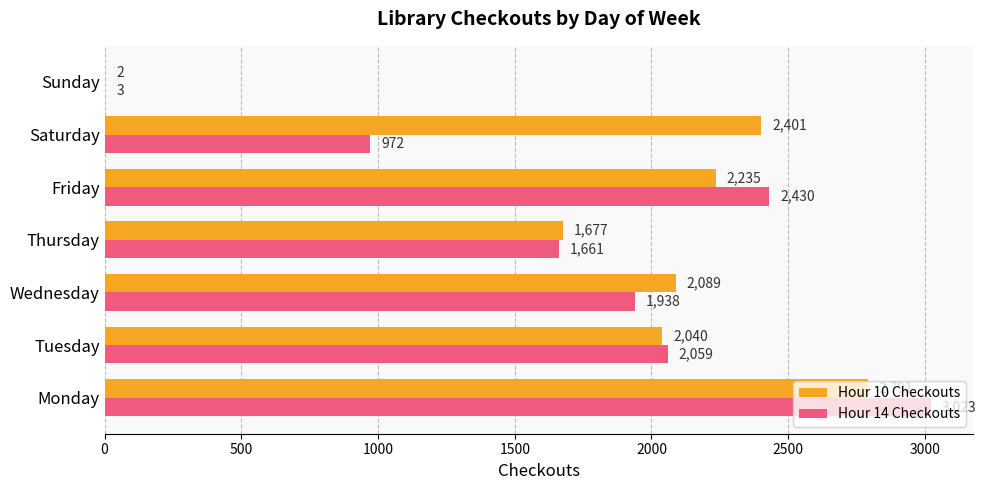

Is it true that Hour 14 Checkouts equals 447 at Thursday?

False